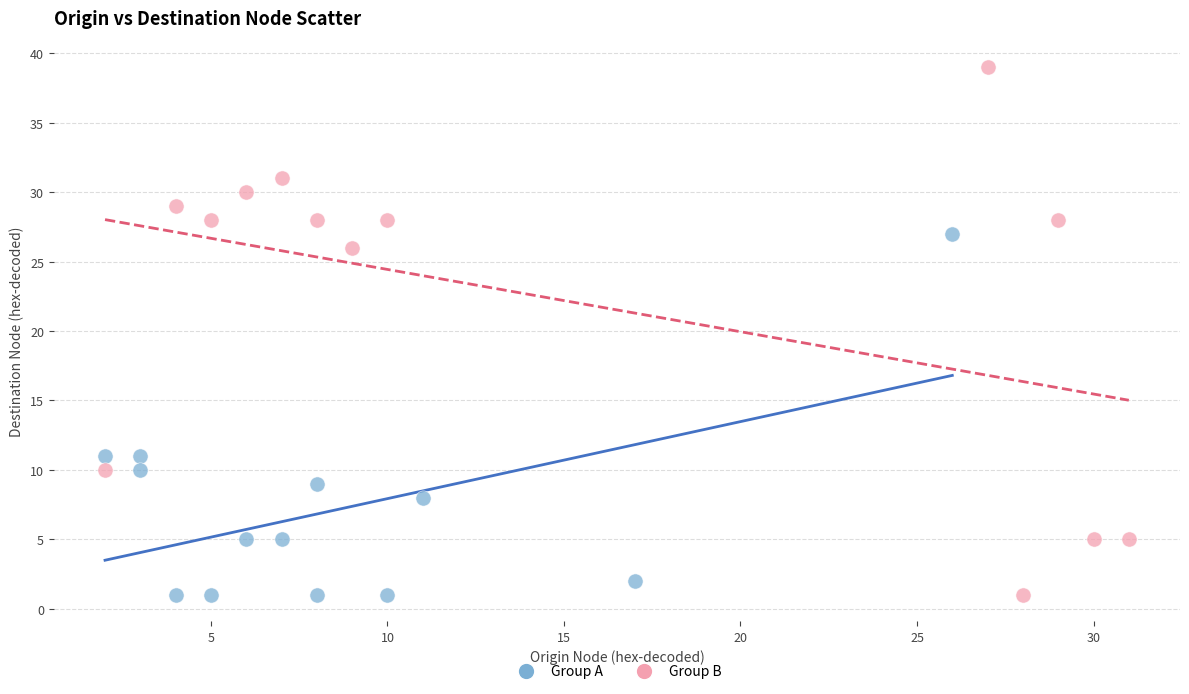

Which series contains the highest Y value?

Group B